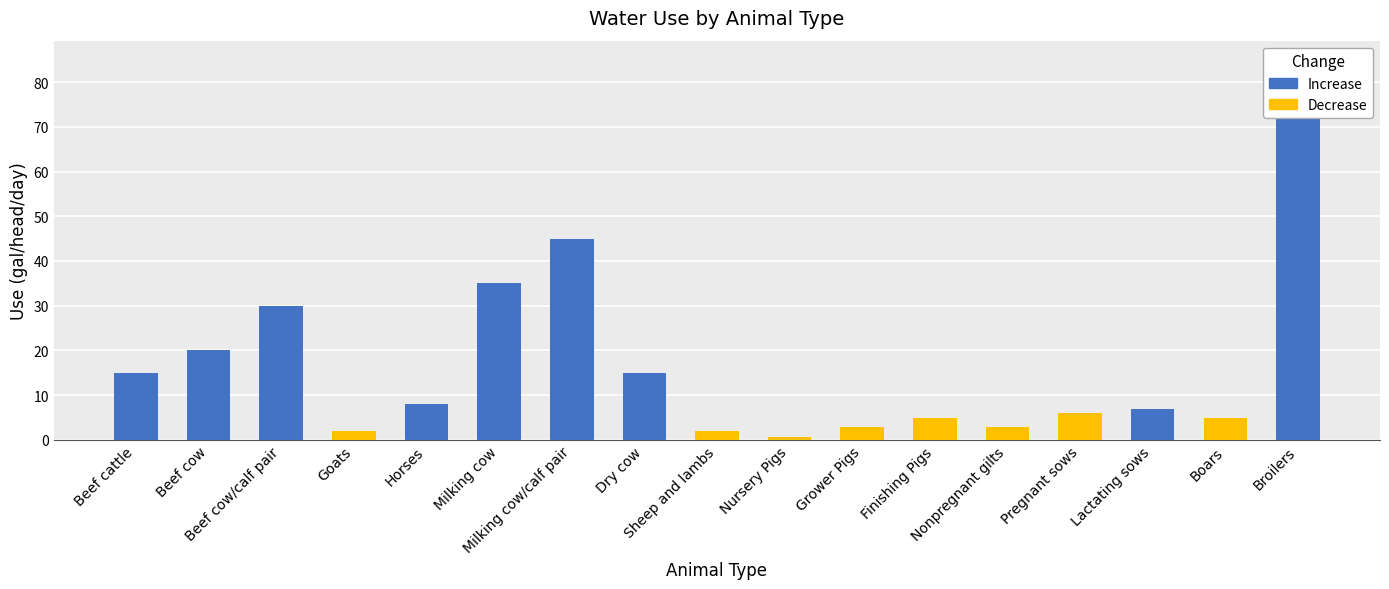

The chart shows a value of 20.8 at Milking cow. True or false?

False